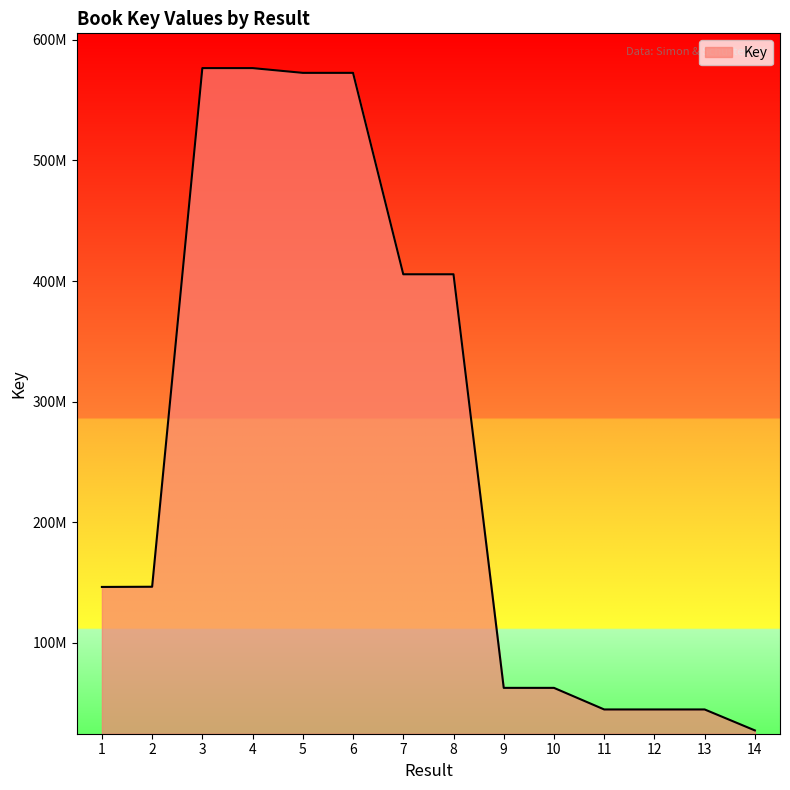

Is this an area chart (filled region under the line)?

Yes